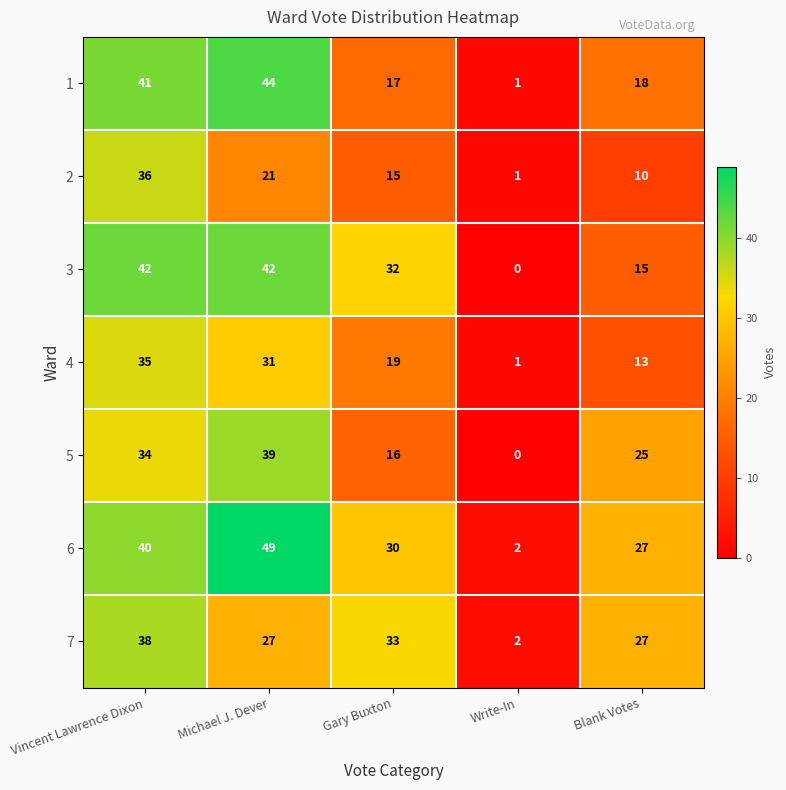

Is the value of 3 at Write-In greater than the value of 7 at Blank Votes?

No